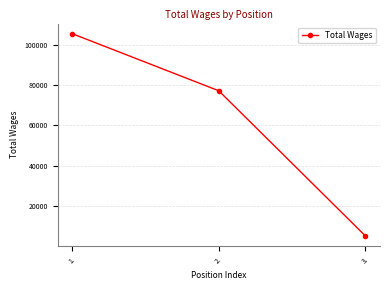

Between 2. and 3., which is larger?

2.